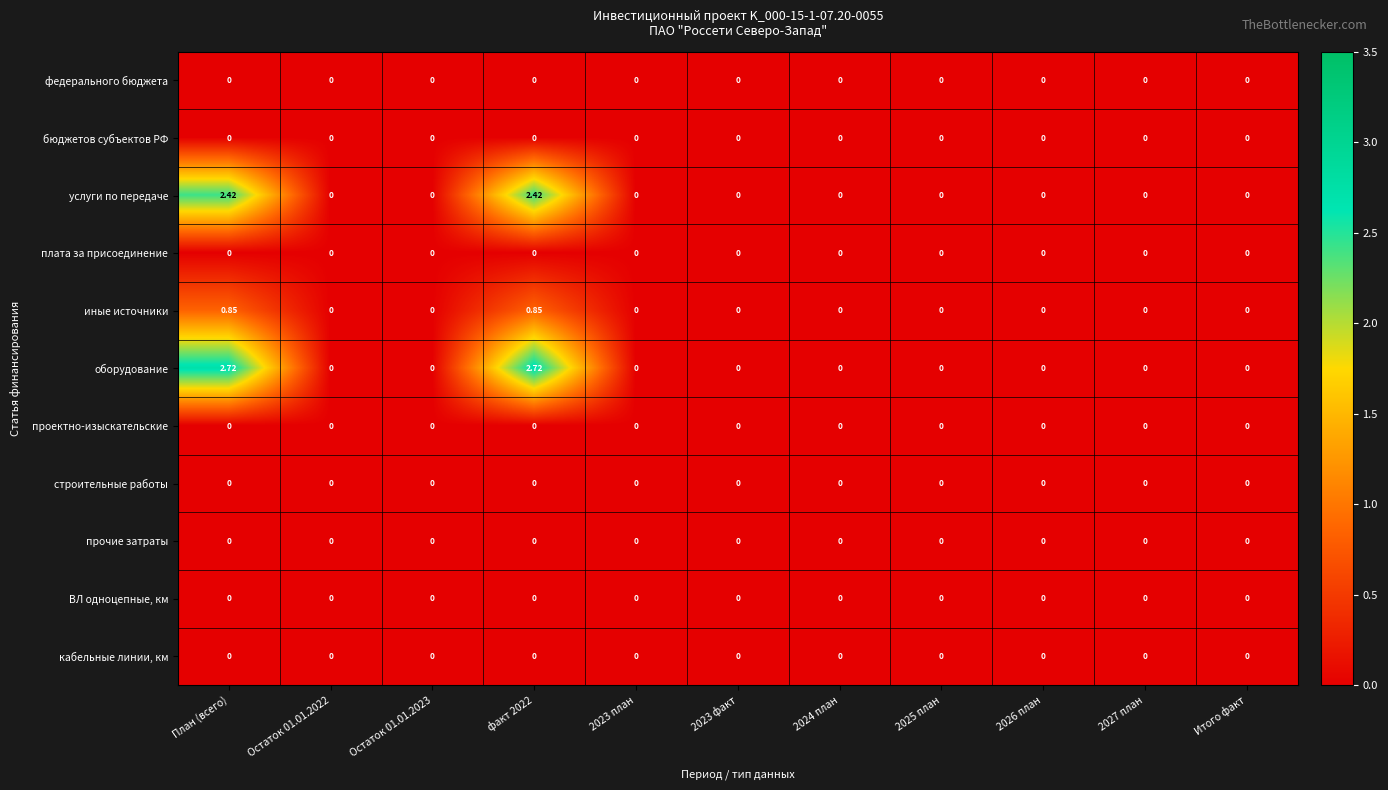

Which series has the widest spread of values?

оборудование